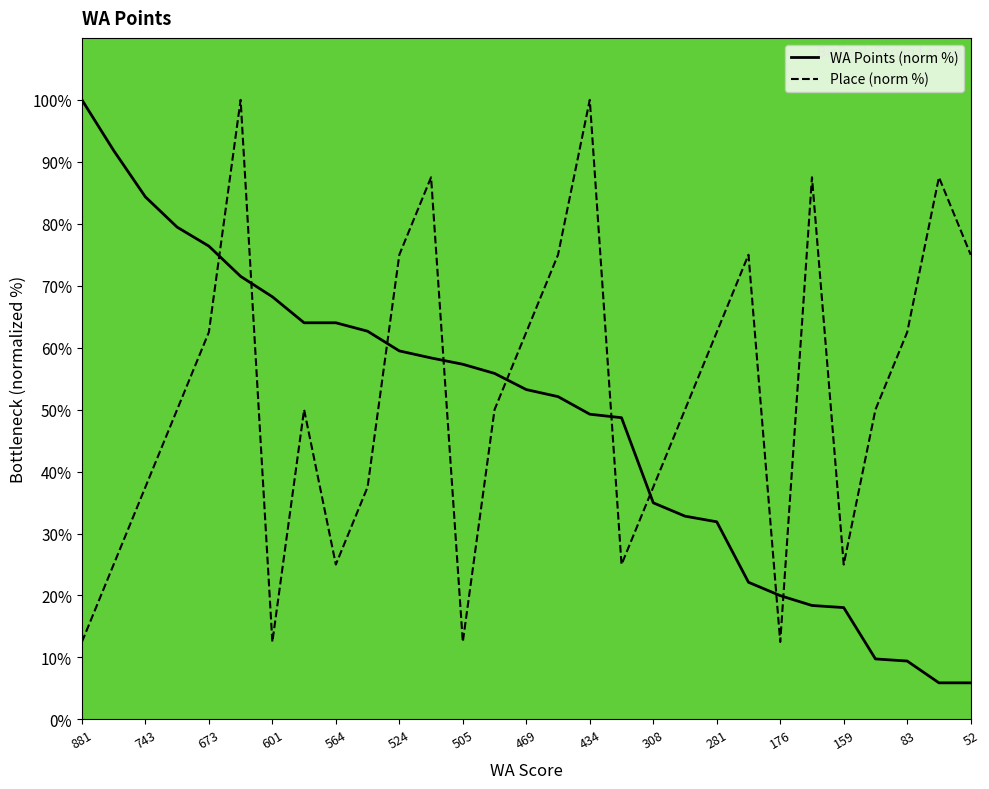

True or false: WA Points (norm %) has a value of 79.7 at 52.

False